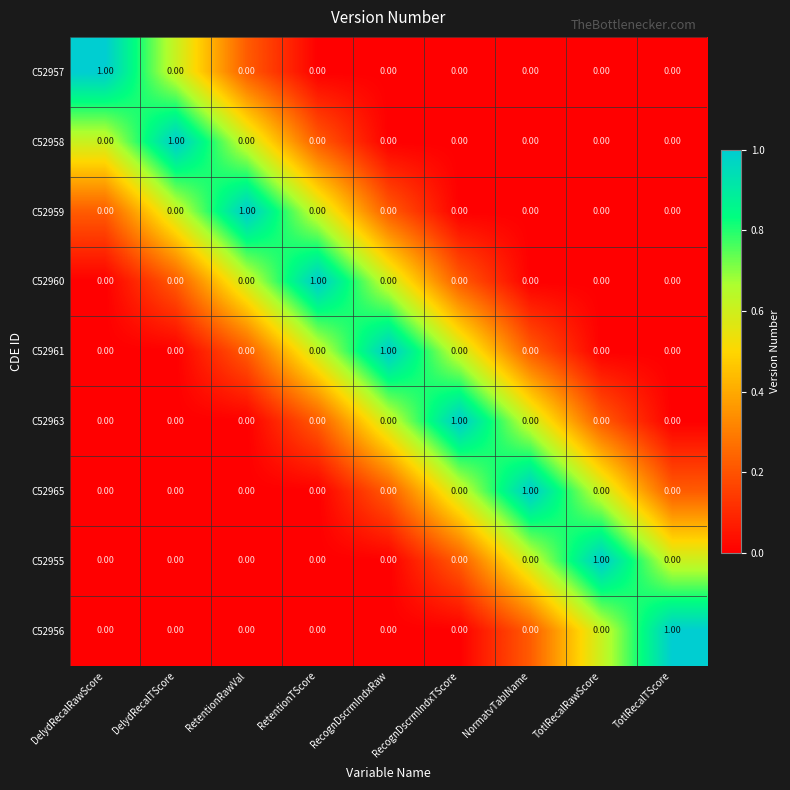

Is the value of C52956 at NormatvTablName greater than the value of C52961 at RecognDscrmIndxRaw?

No